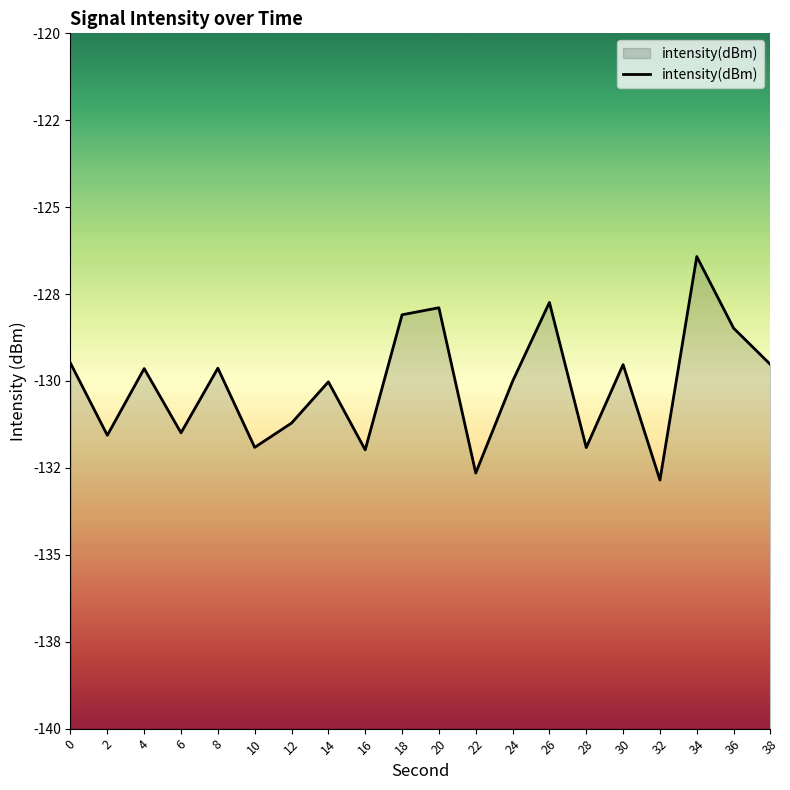

What is the value of the 19th point from the left?

-128.5